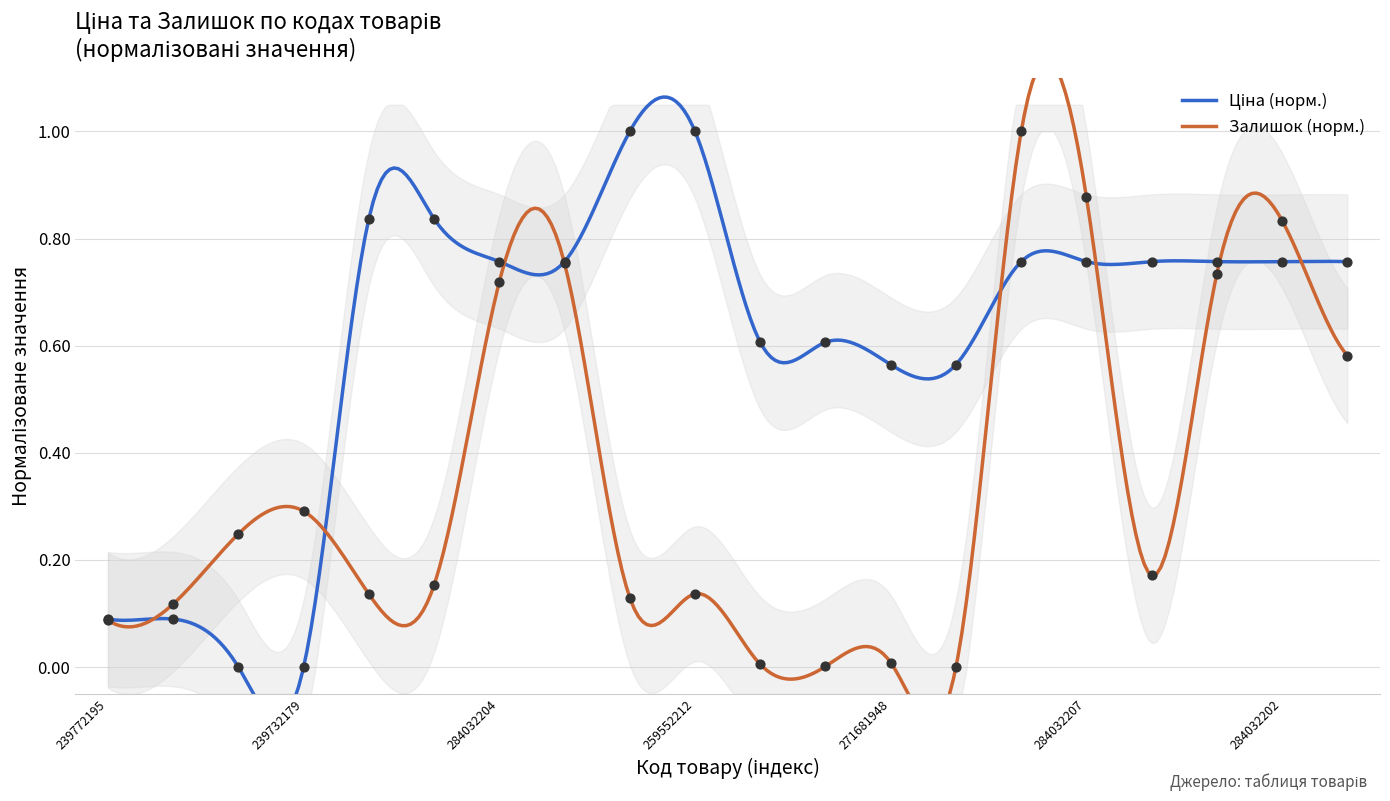

Which series contains the highest Y value?

Ціна